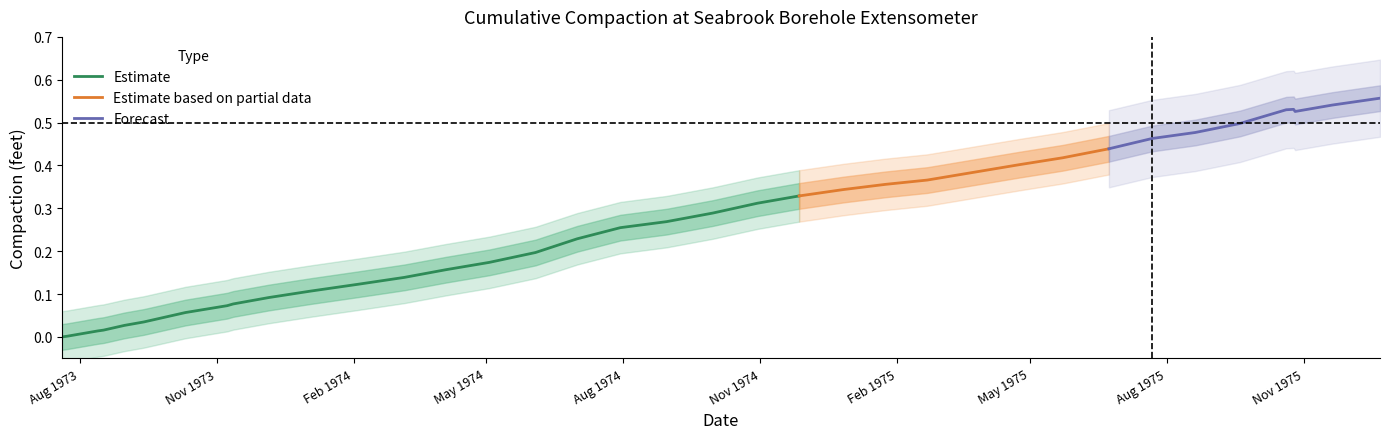

How many categories are shown in the chart?

37